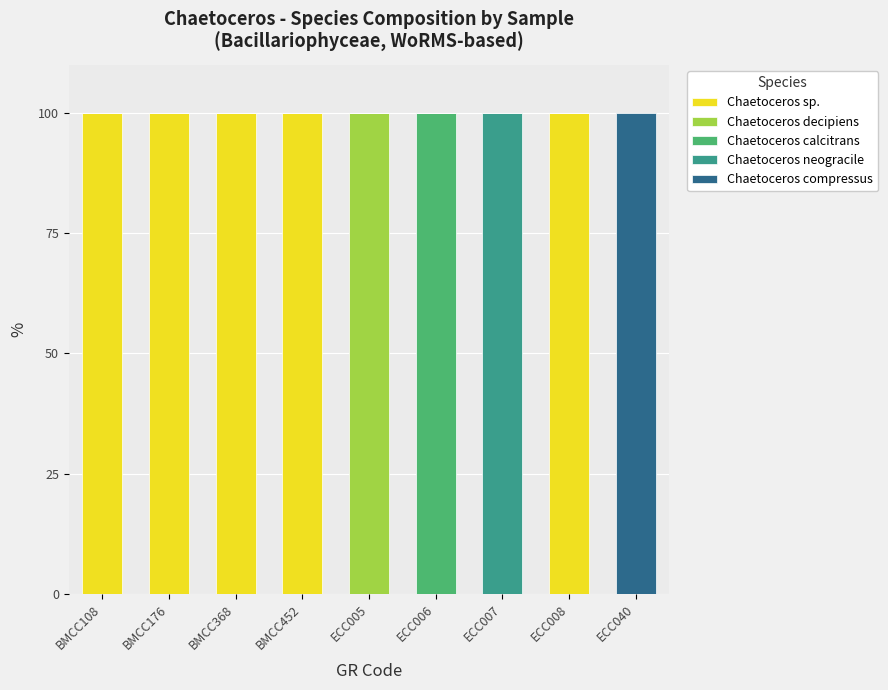

How many categories are shown in the chart?

9